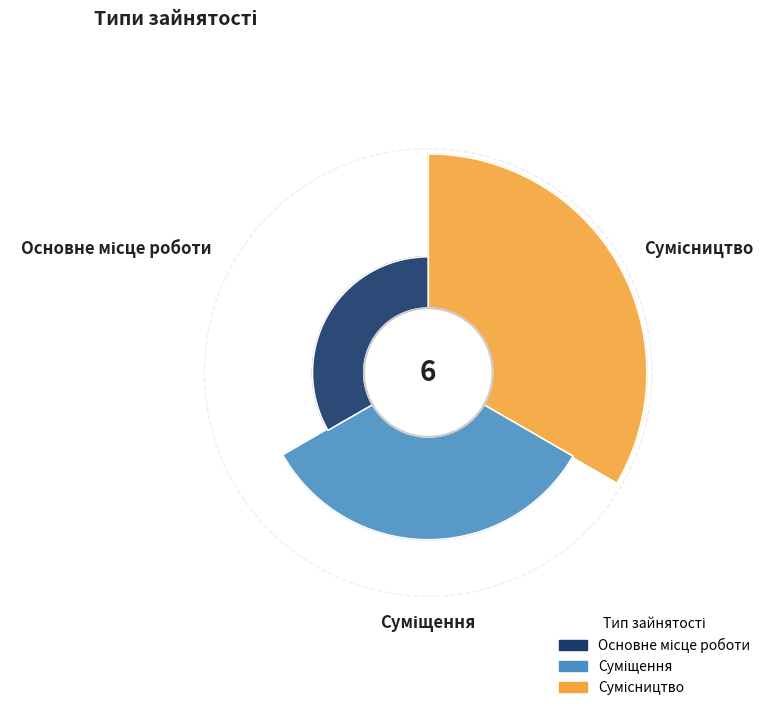

What percentage do Суміщення and Основне місце роботи together represent?

50.0%